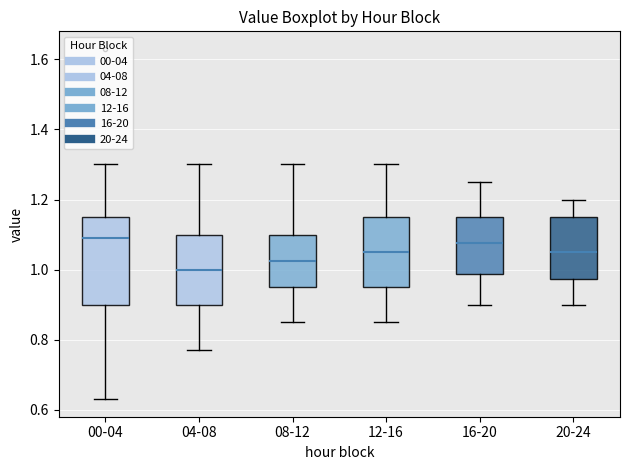

Where is the upper edge of the box for 00-04 on the y-axis? The values are not printed on the chart, so give them approximately, as read against the axis.

1.16